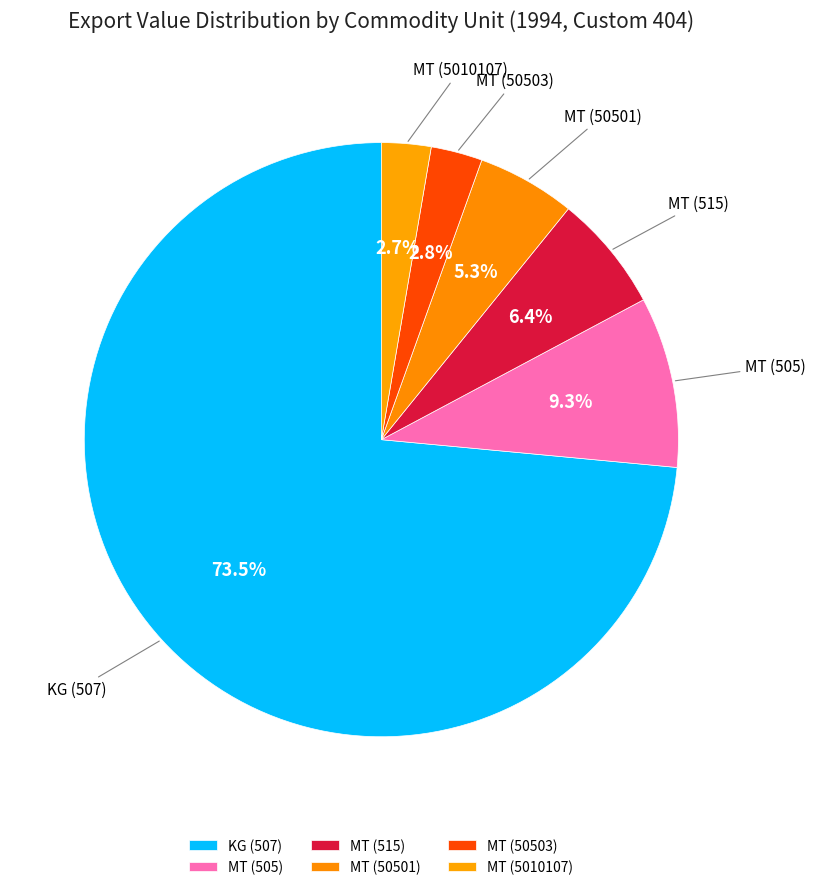

Count the number of slices in the pie.

6